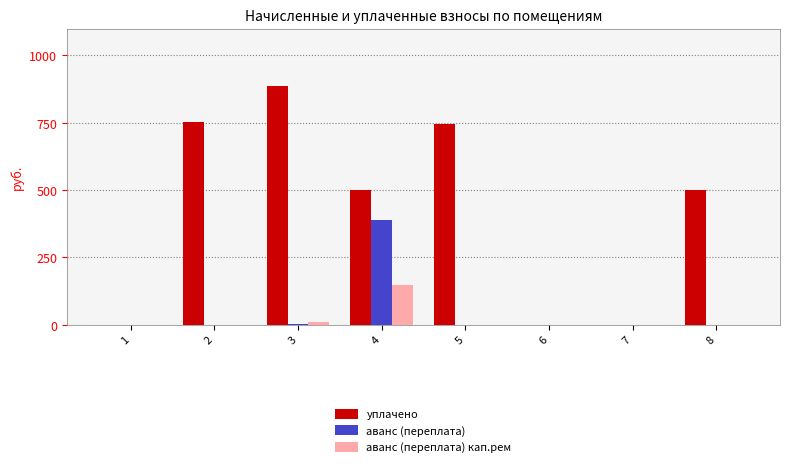

What is the total value across all series at 5?

745.7